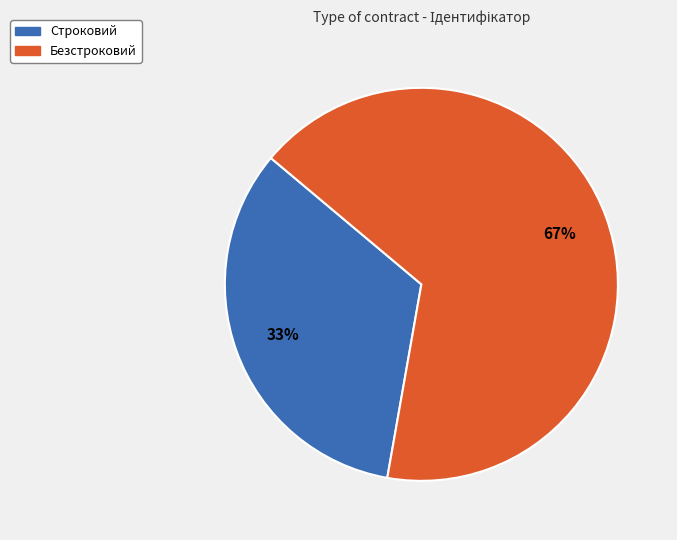

Is there a majority slice in this chart?

Yes